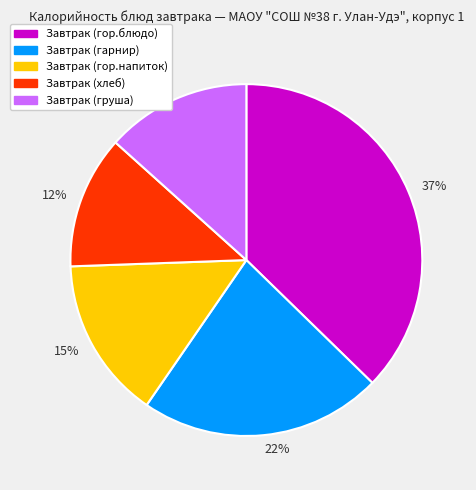

What percentage is the 15% slice, to the nearest percent?

15%